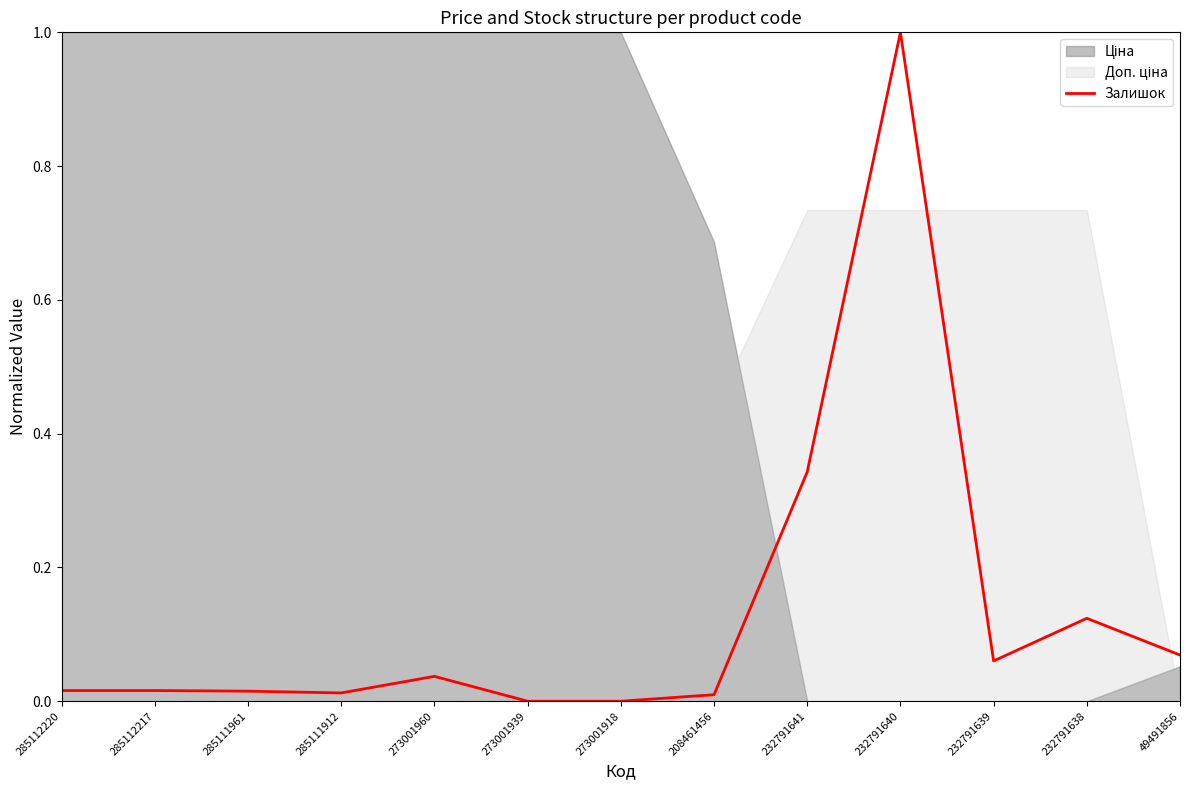

Which label corresponds to the largest value in the chart?

232791640